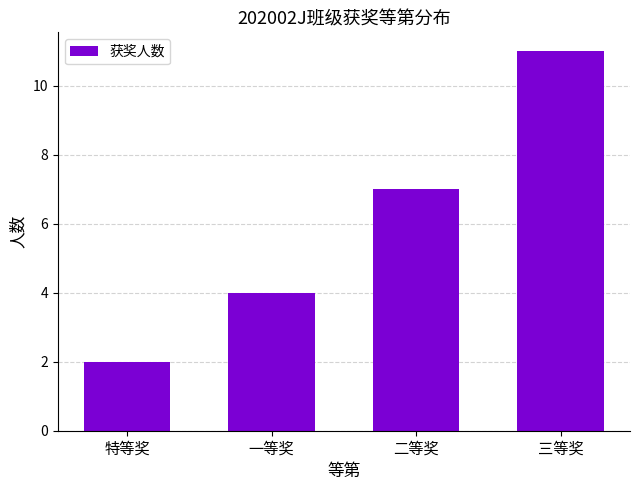

What is the label of the 4th bar from the left?

三等奖